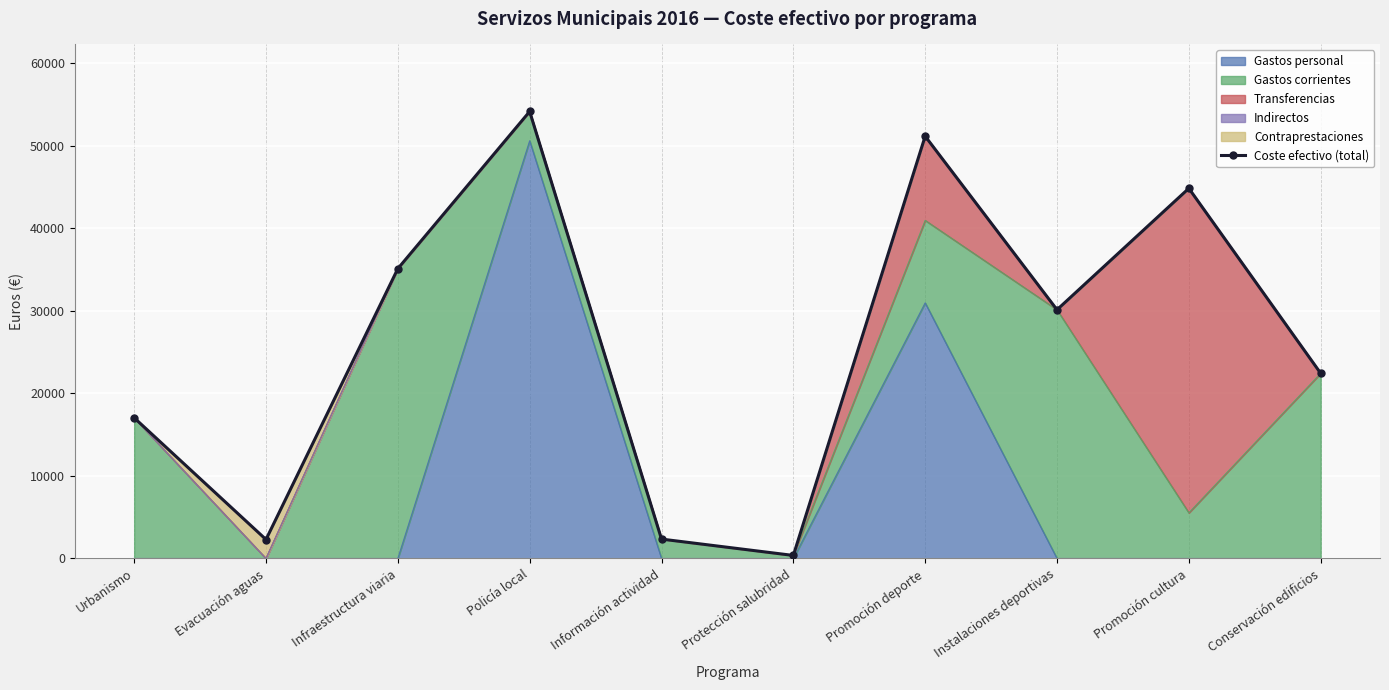

What is the label of the 10th point from the right?

Urbanismo